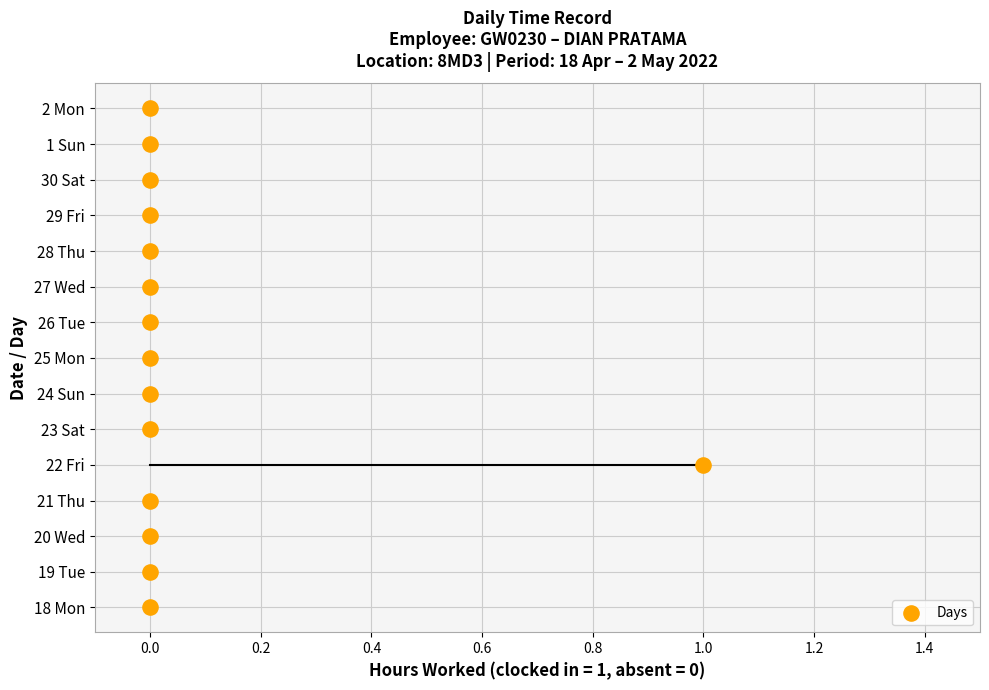

Which has a higher value, Sun or Sun?

Sun